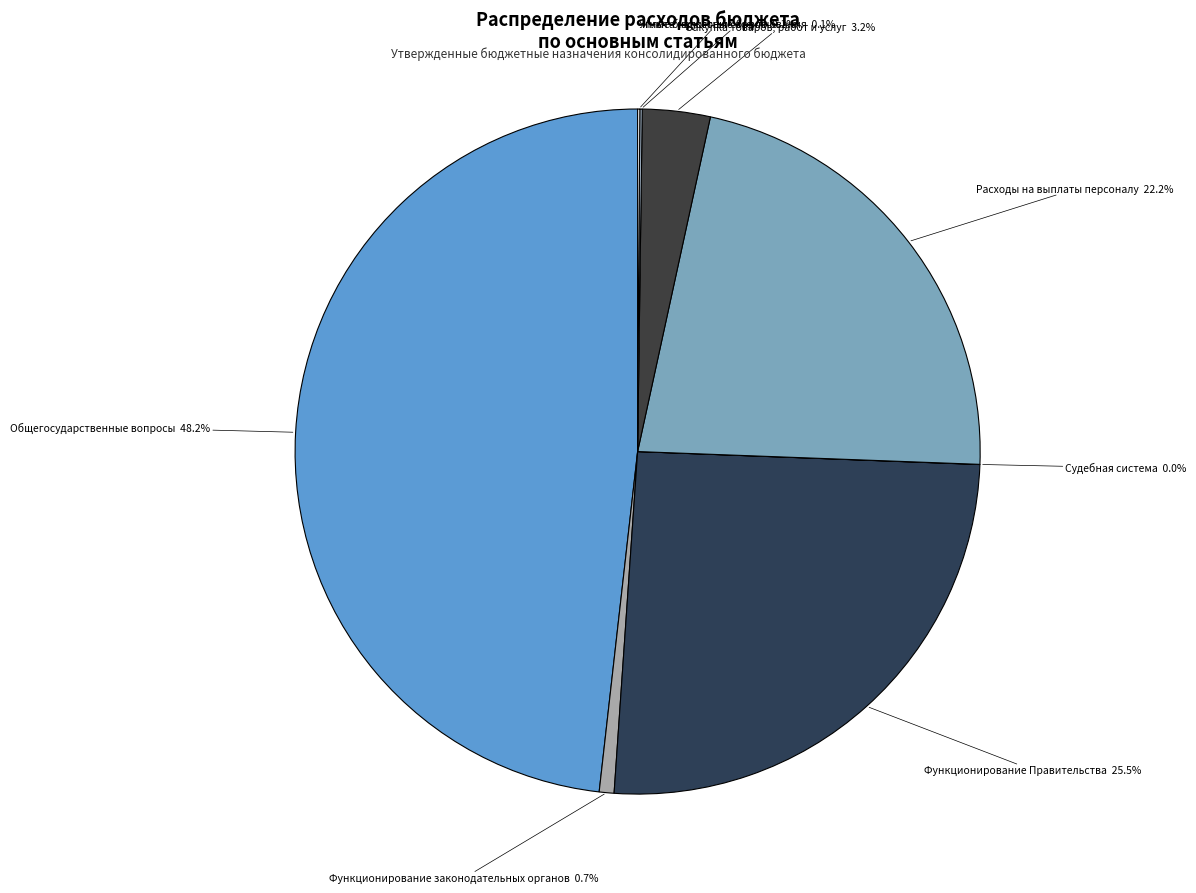

Which category has the smallest portion of the pie?

Судебная система